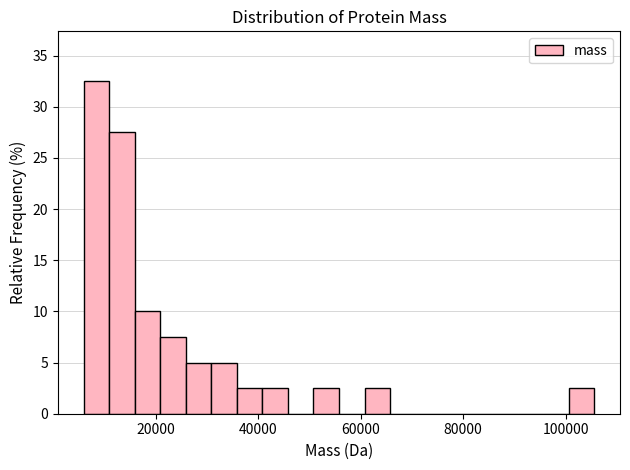

Around what value on the x-axis is the tallest bar? Give the approximate position of its centre, as read against the axis.

8000